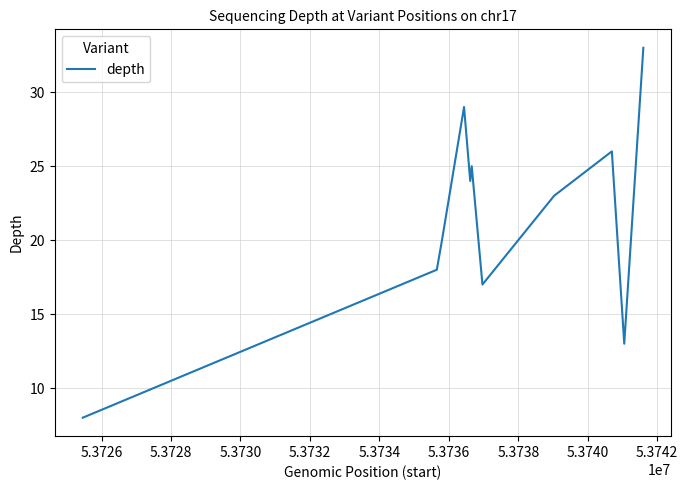

How many interior local peaks (higher than both neighbors) does the data have?

3